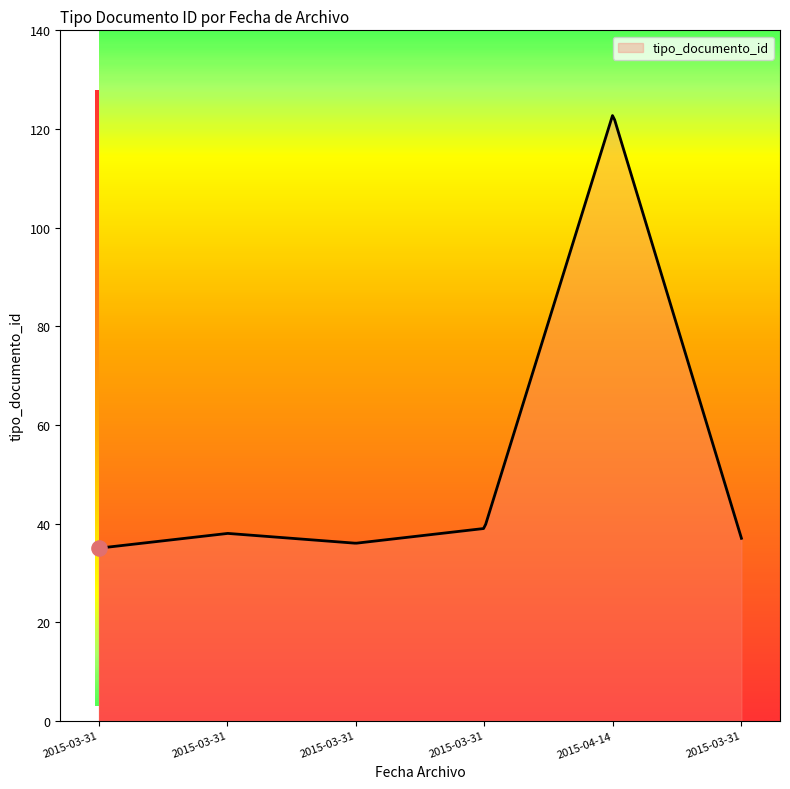

What is the difference between the maximum and minimum values?

87.7